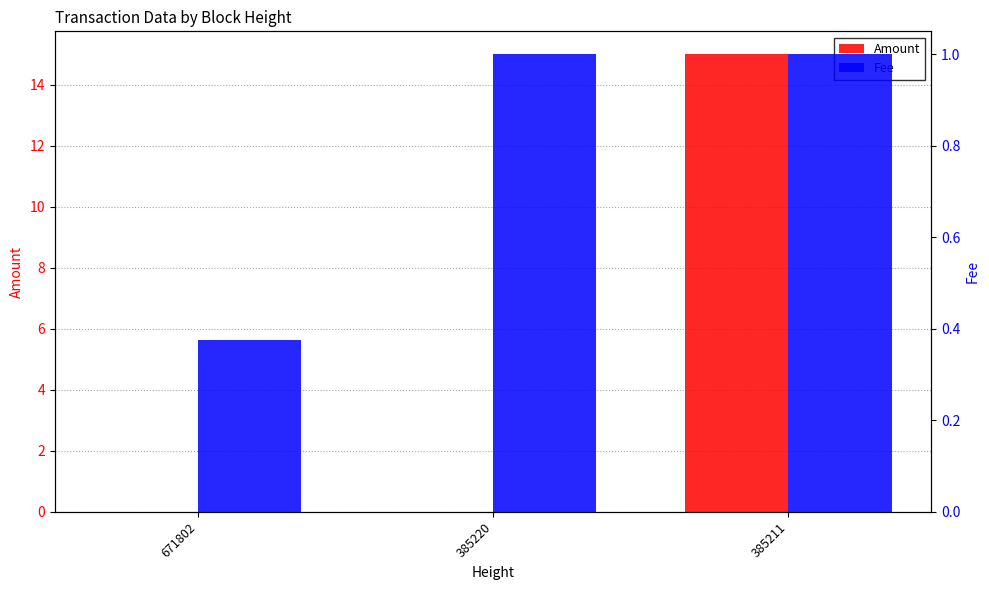

Which series changed the most between 671802 and 385211?

Amount